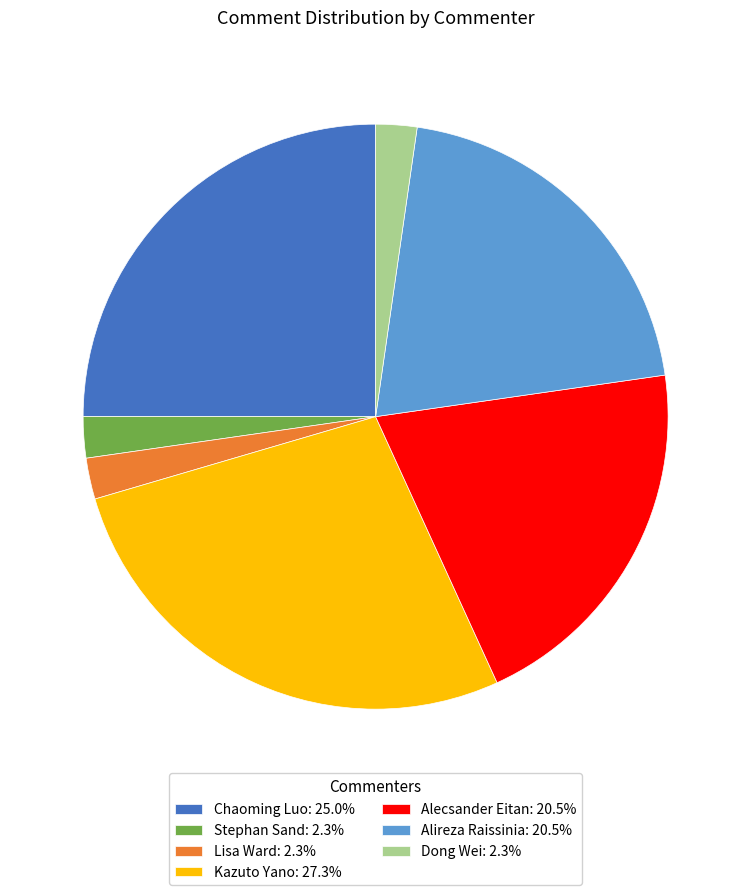

What is the ratio of the value at Lisa Ward: 2.3% to the value at Dong Wei: 2.3%?

1.0